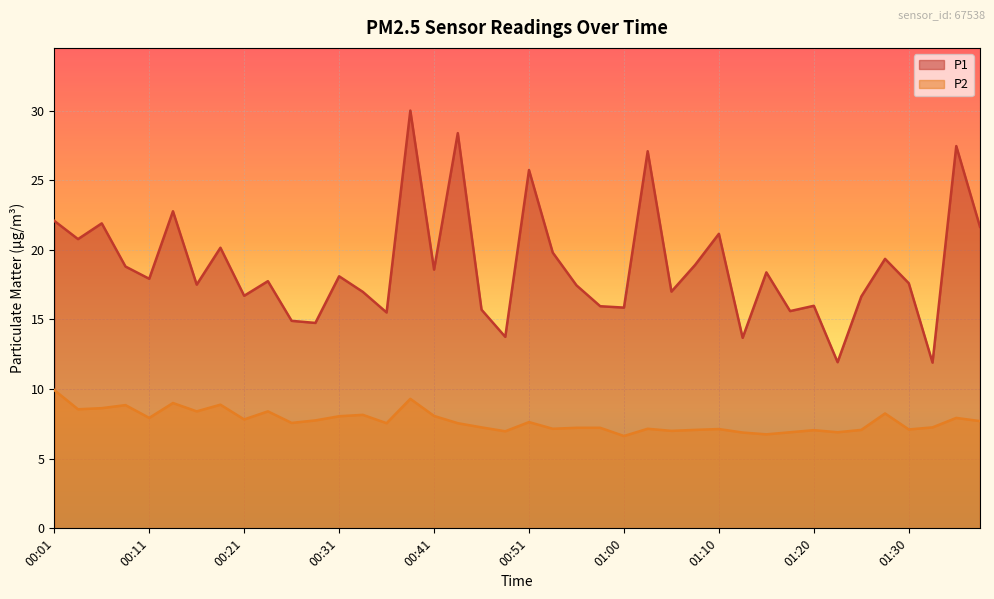

True or false: P2 and P1 cross at least once.

False